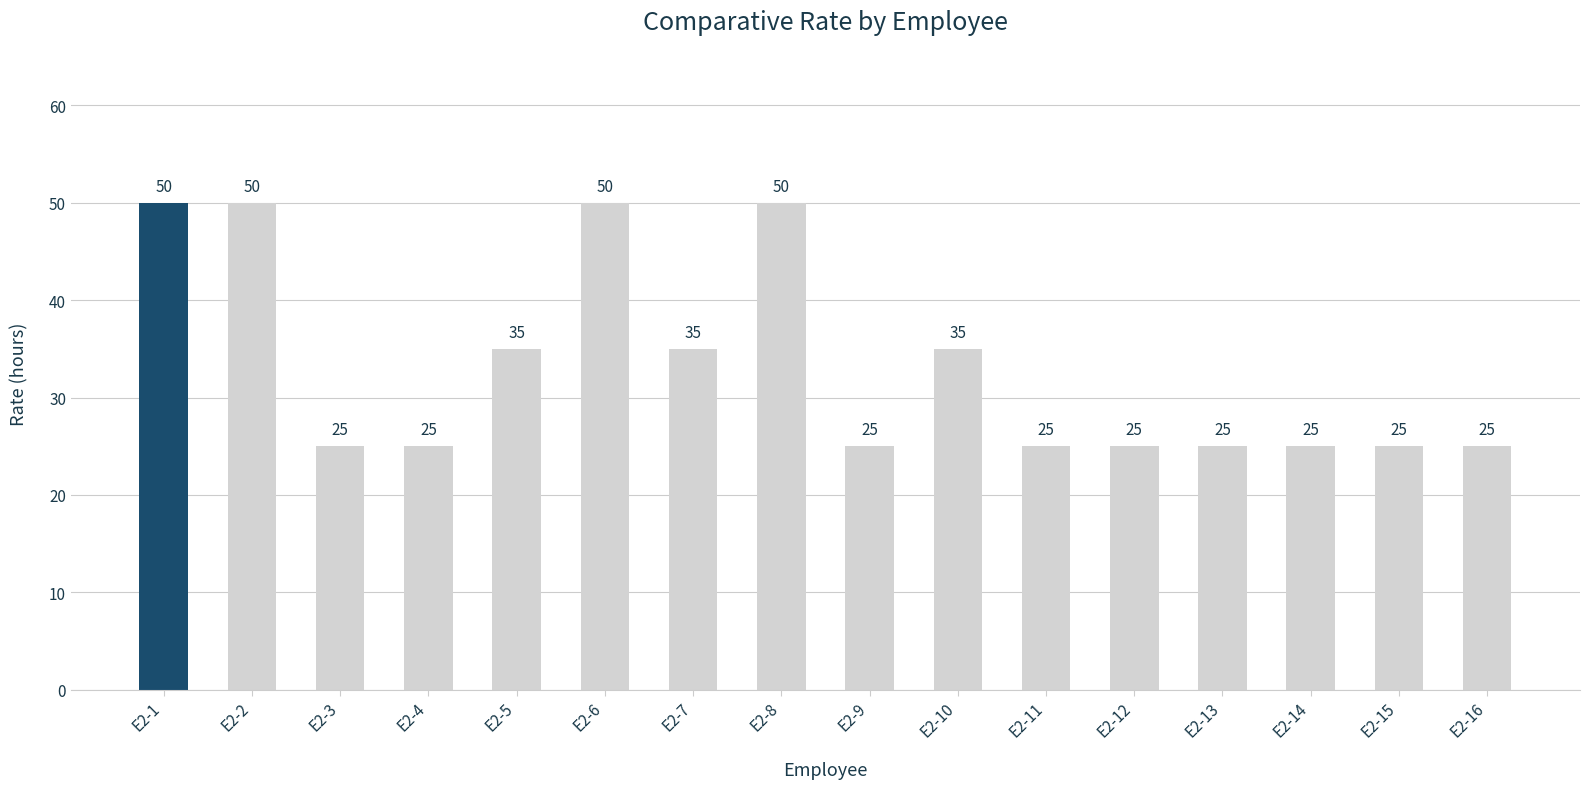

How many values are between 25 and 50?

16